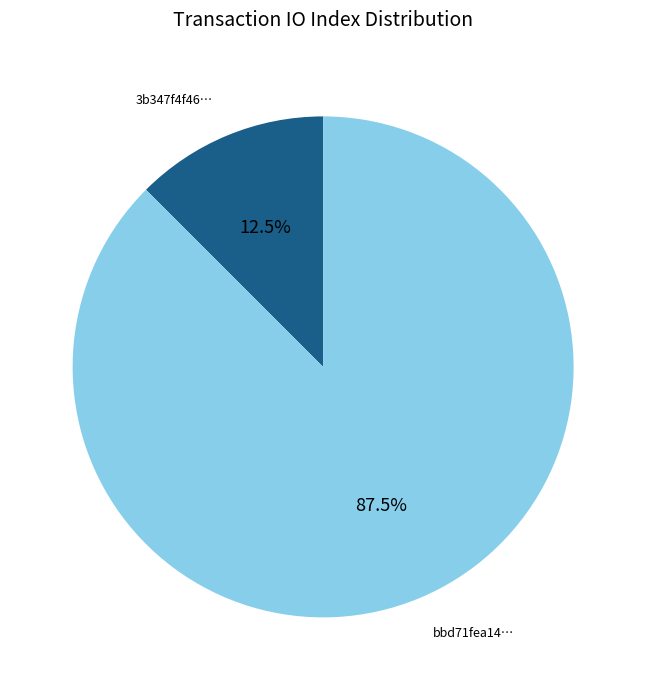

How many segments does this pie chart have?

2